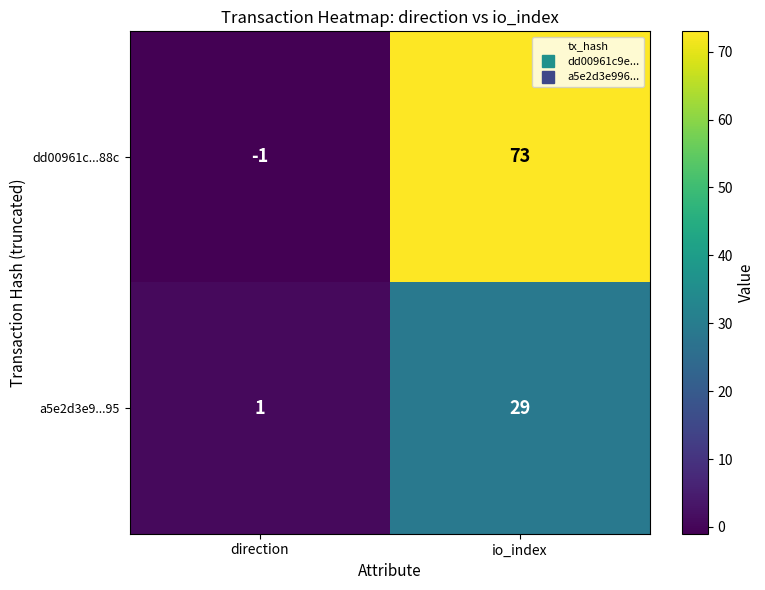

Which series has the widest spread of values?

dd00961c...88c